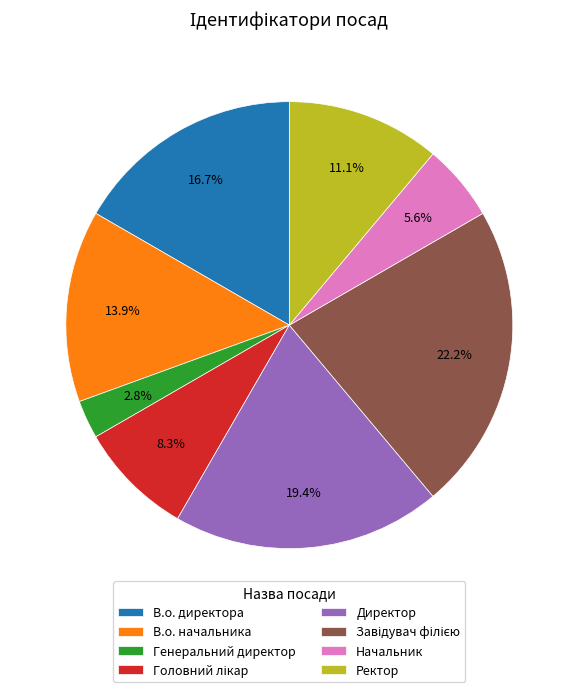

What percentage is the В.о. директора slice, to the nearest percent?

17%